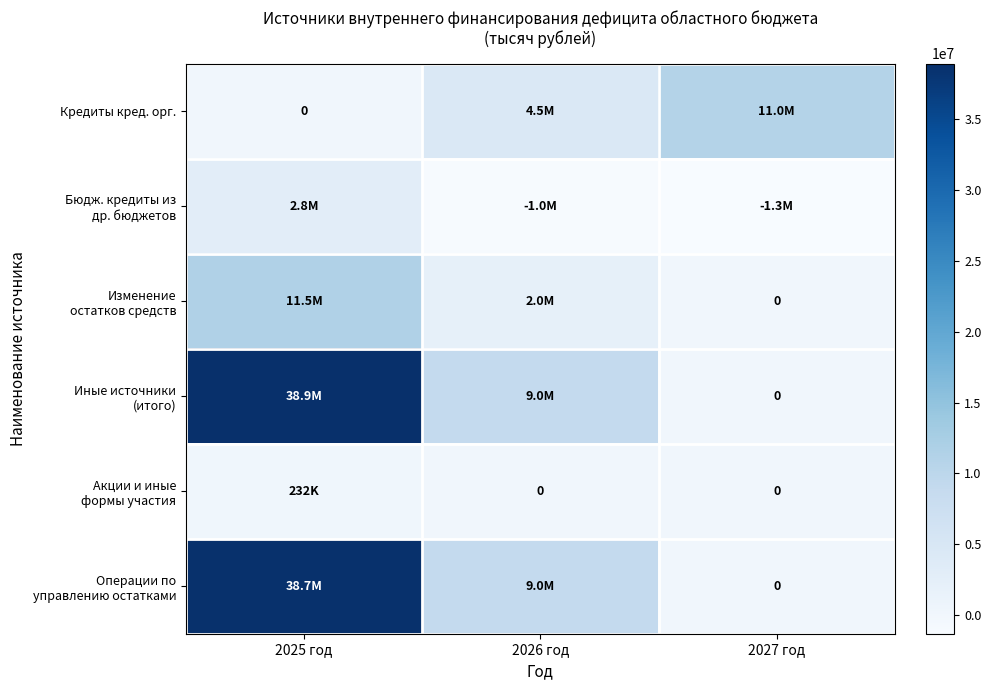

What is the average value of the Кредиты кред. орг. series?

5166666.7